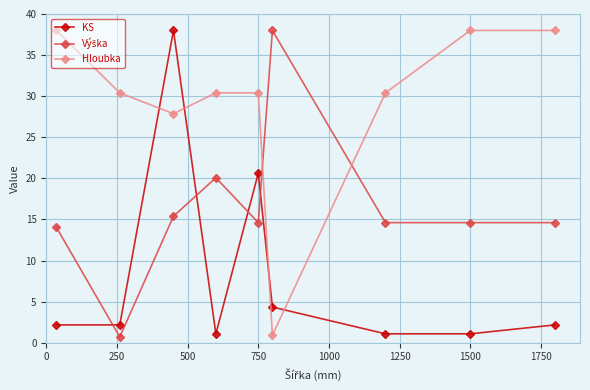

Which series has the largest total across all categories?

Hloubka